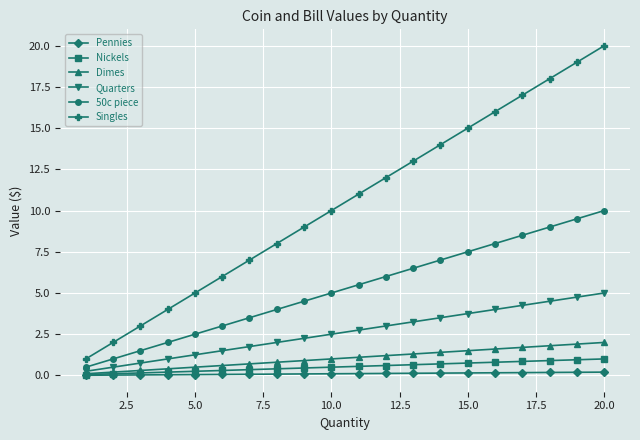

Which series has the largest total across all categories?

Singles